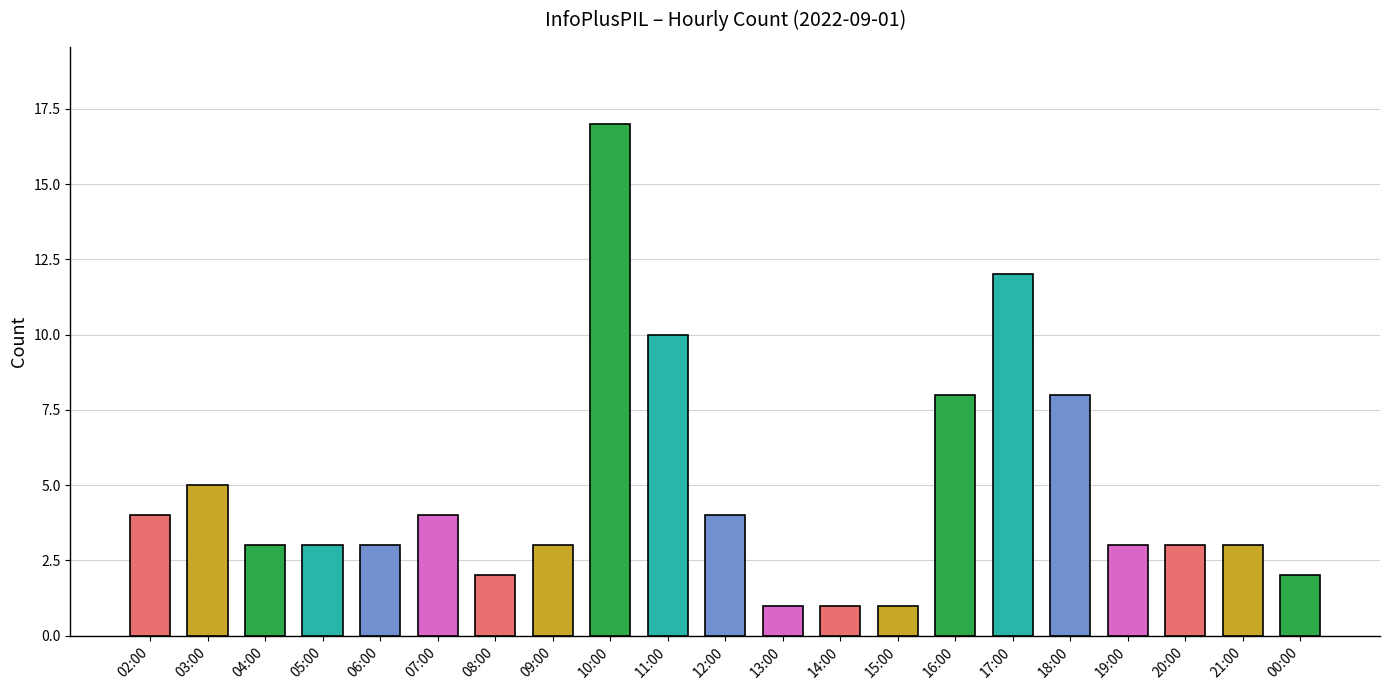

Between 03:00 and 09:00, which is larger?

03:00